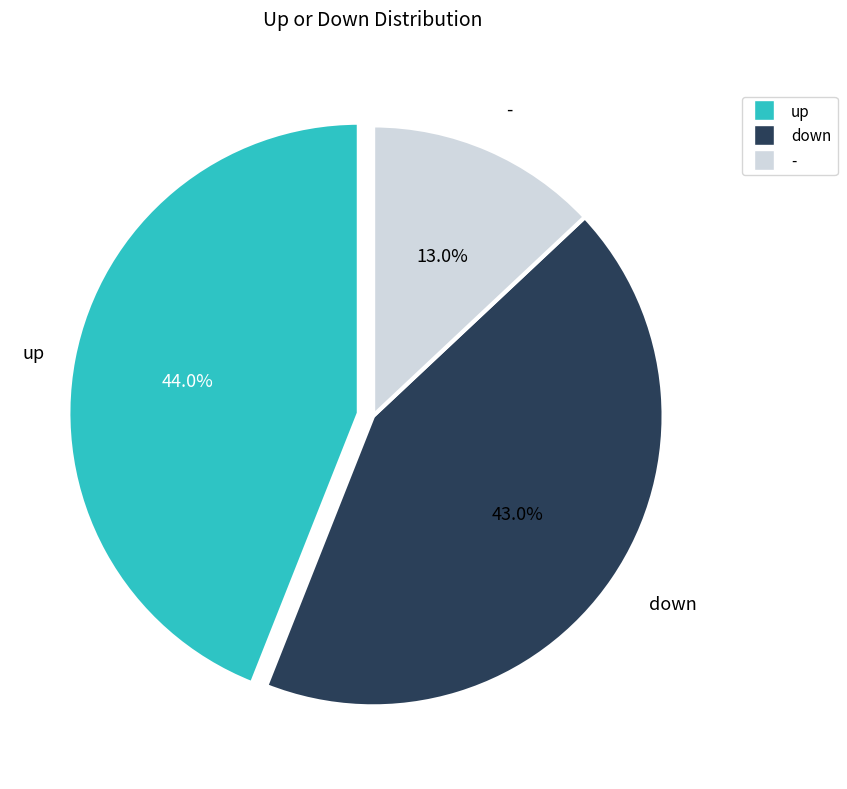

Which category has the smallest portion of the pie?

-